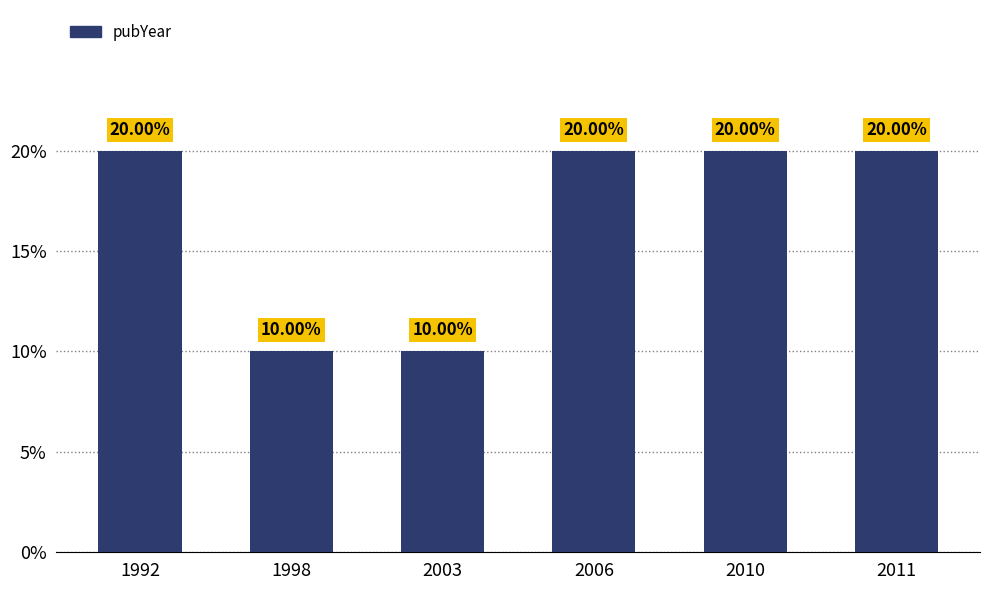

What is the difference between the maximum and minimum values?

10